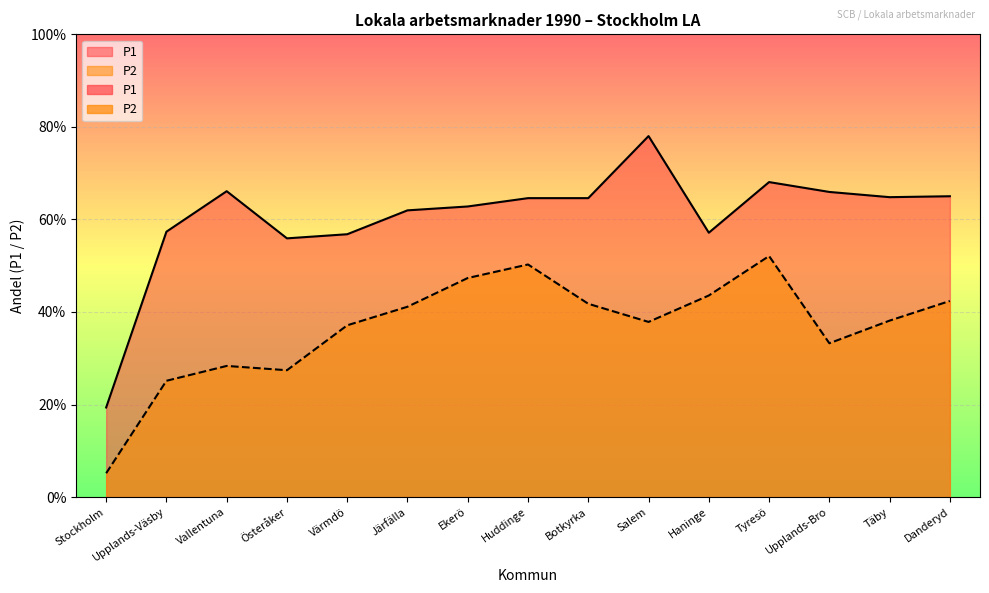

How many distinct data groups are displayed?

2